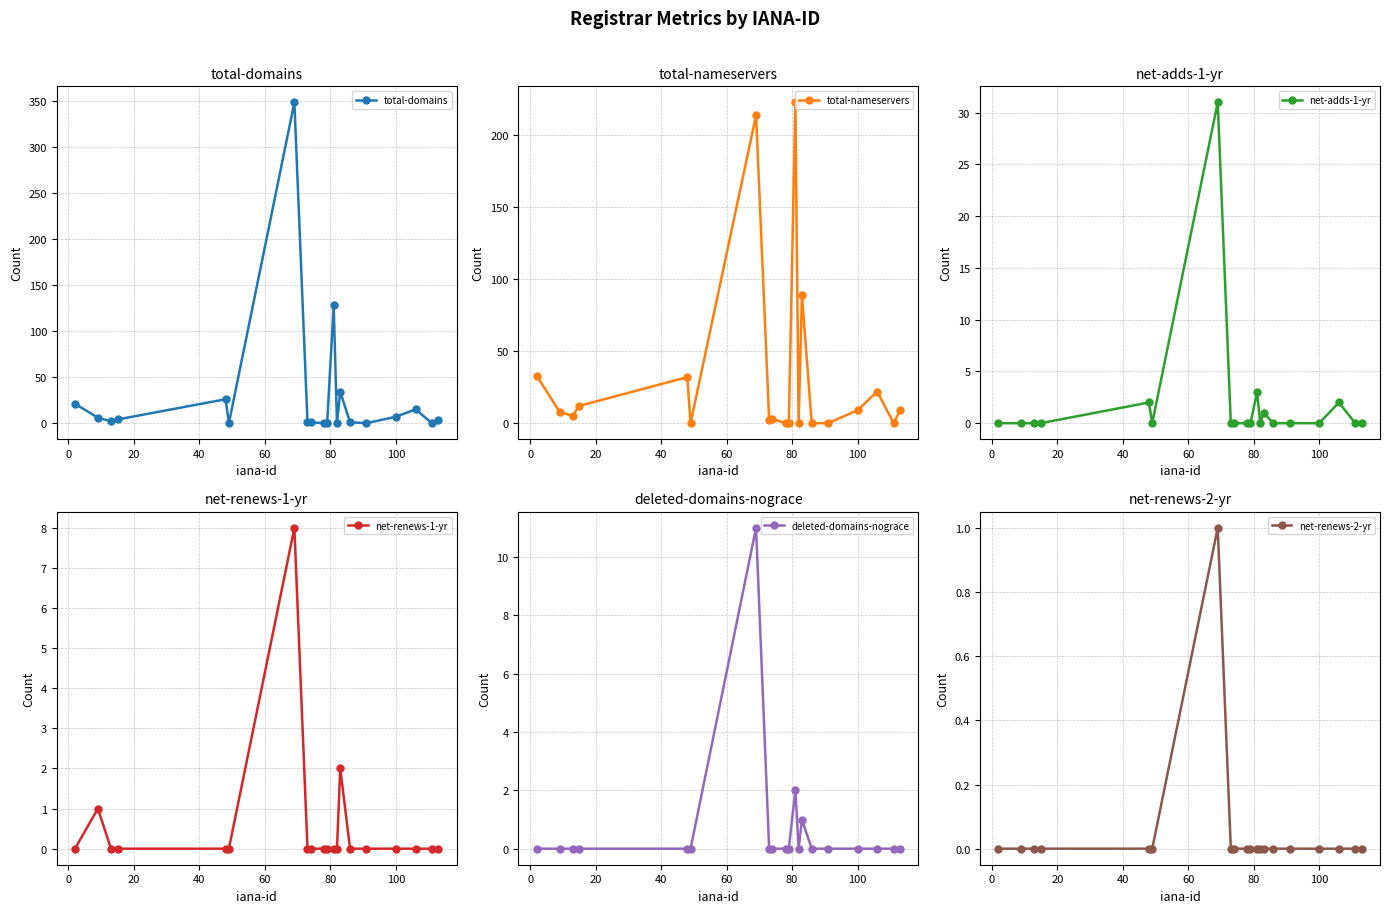

At how many categories does at least one series exceed 342?

1